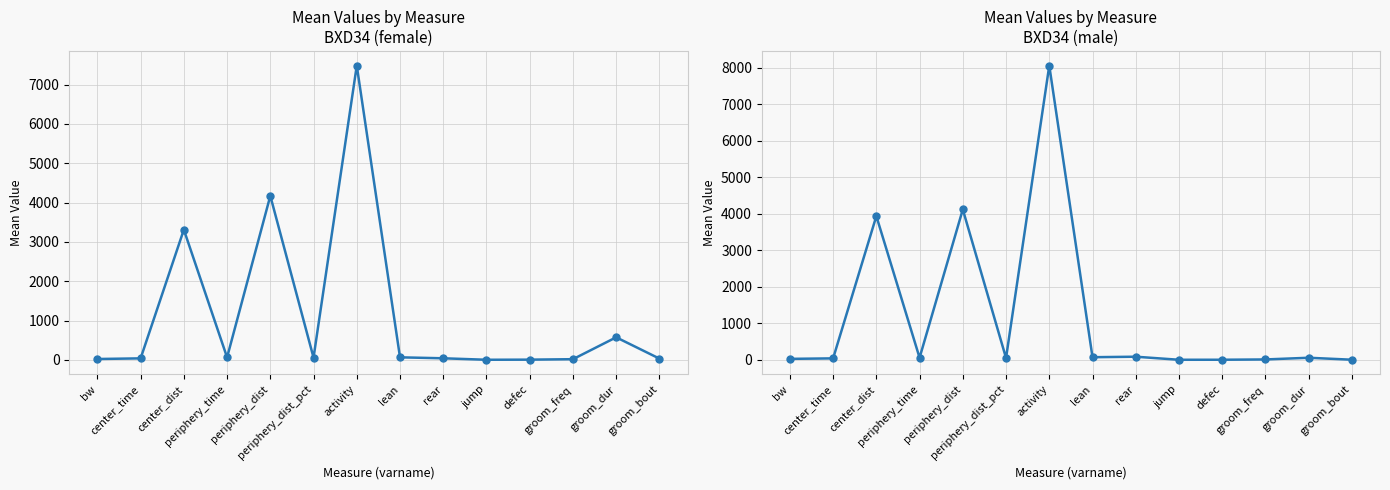

At which category does the data reach its first local valley?

periphery_time